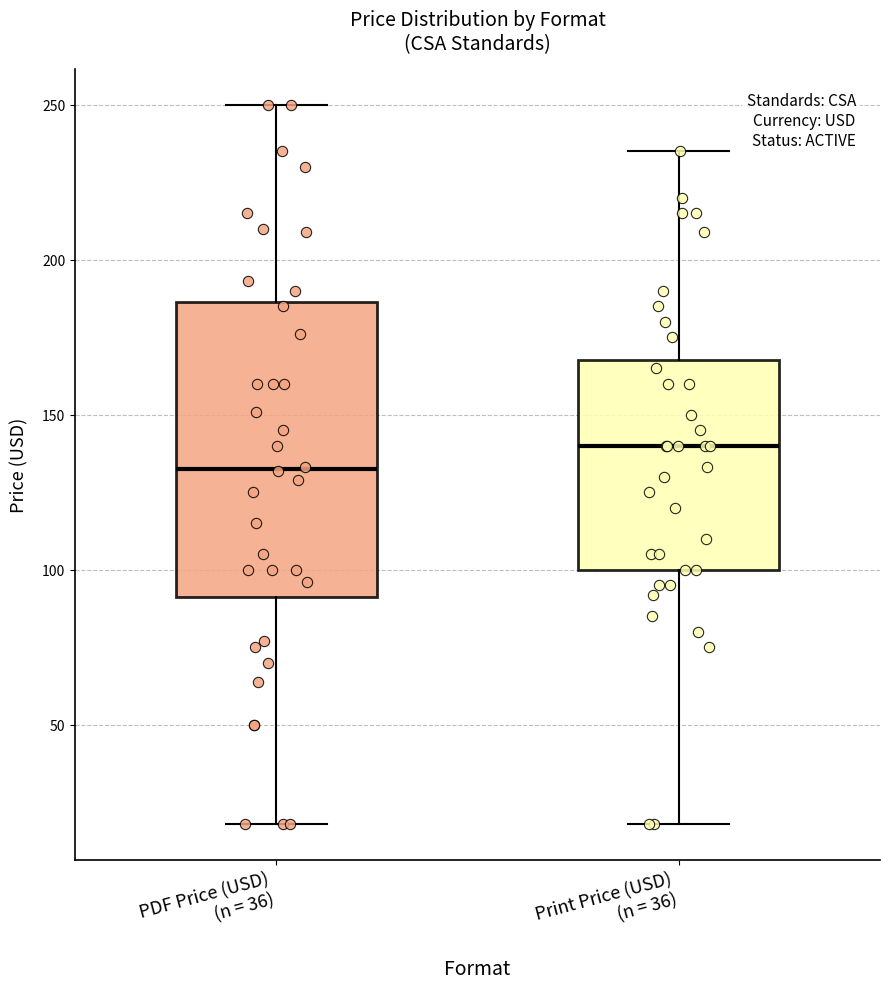

Reading left to right, transcribe this box plot: for each box, give where its median line is, the range the box spans, and where its two whiskers end, as read against the y-axis. The values are not printed on the chart, so give them approximately, as read against the axis.

PDF Price (USD) (n = 36): median 135, box 90 to 185, whiskers 20 to 250
Print Price (USD) (n = 36): median 140, box 100 to 170, whiskers 20 to 235